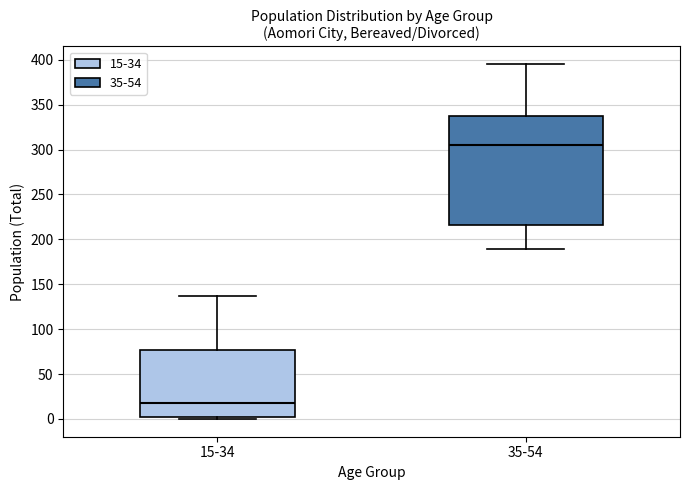

Reading left to right, transcribe this box plot: for each box, give where its median line is, the range the box spans, and where its two whiskers end, as read against the y-axis. The values are not printed on the chart, so give them approximately, as read against the axis.

15-34: median 20, box 0 to 75, whiskers 0 (just below the box's lower edge) to 135
35-54: median 305, box 215 to 335, whiskers 190 to 395